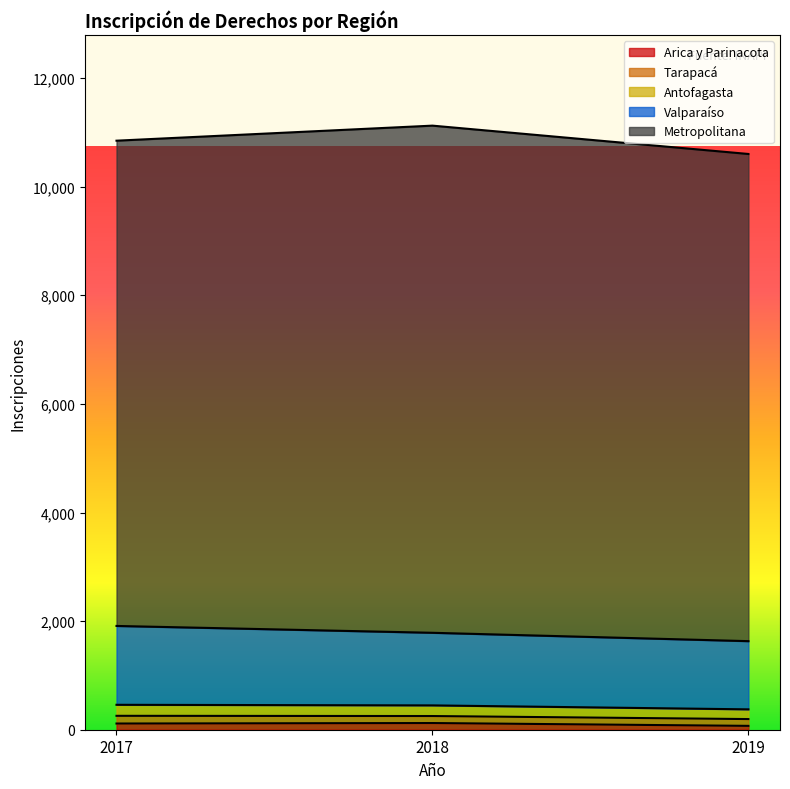

Does the chart display data point markers on the line(s)?

No